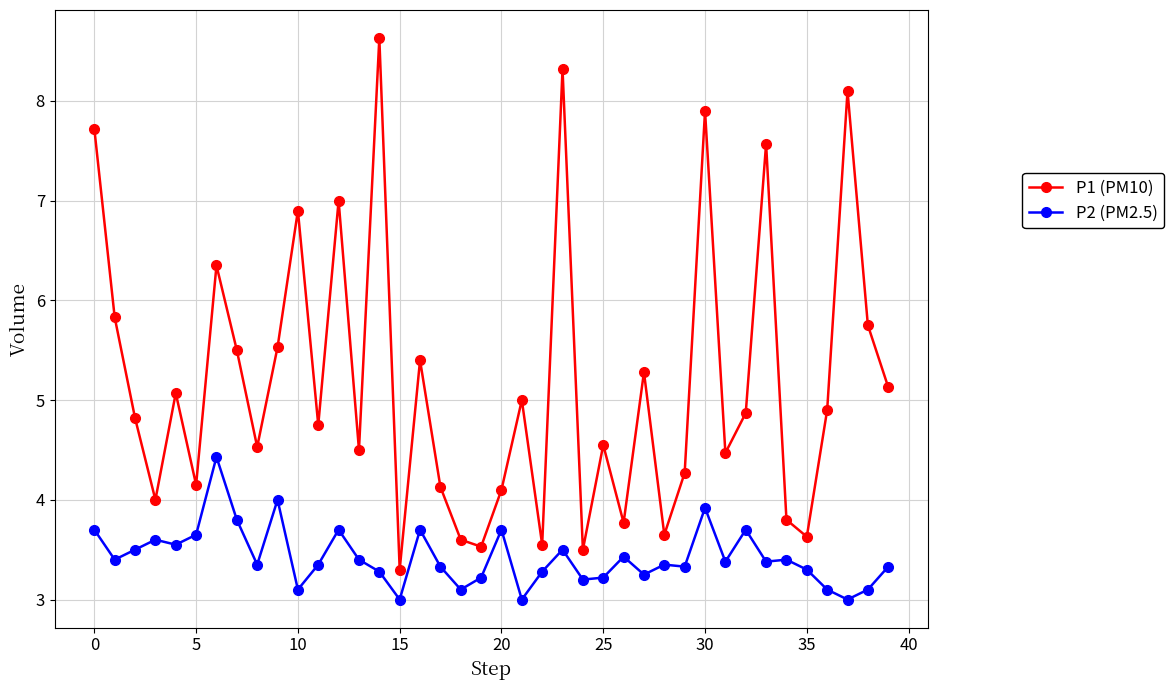

What is the difference between the second highest and minimum values in the P2 (PM2.5) series?

1.0